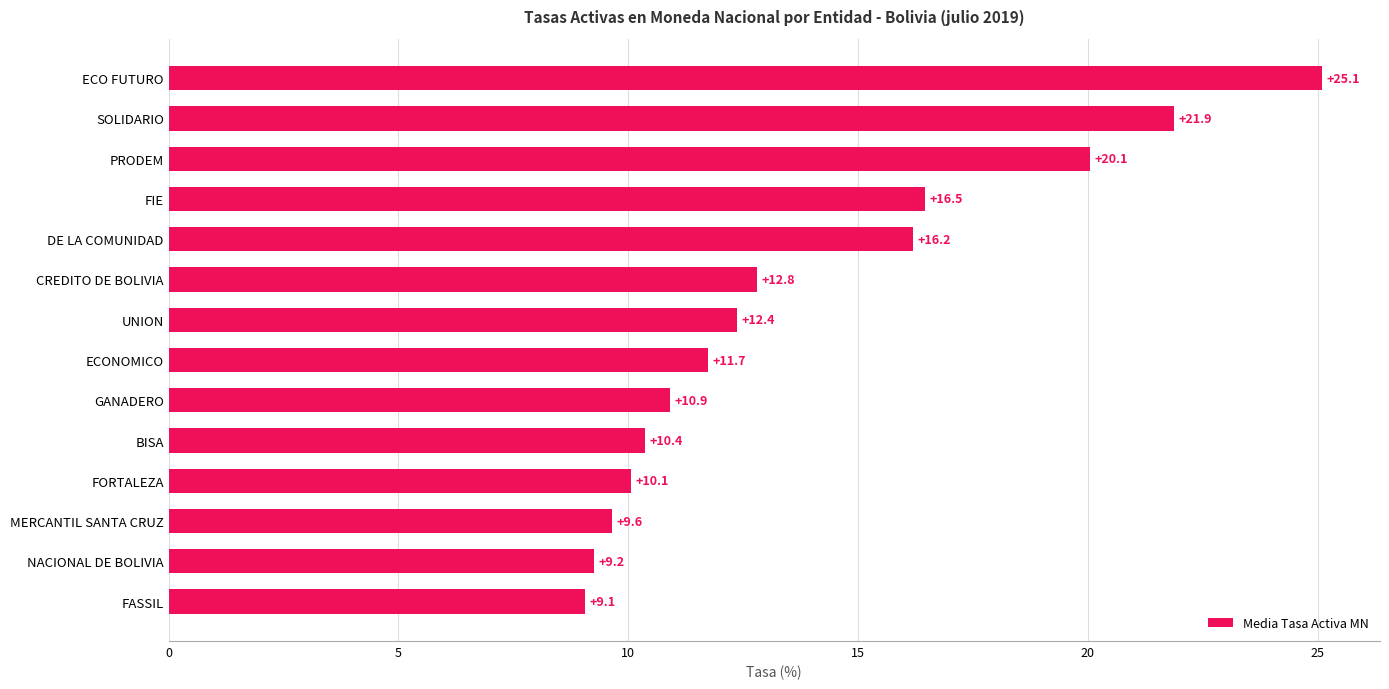

At which label is the value closest to 17?

FIE